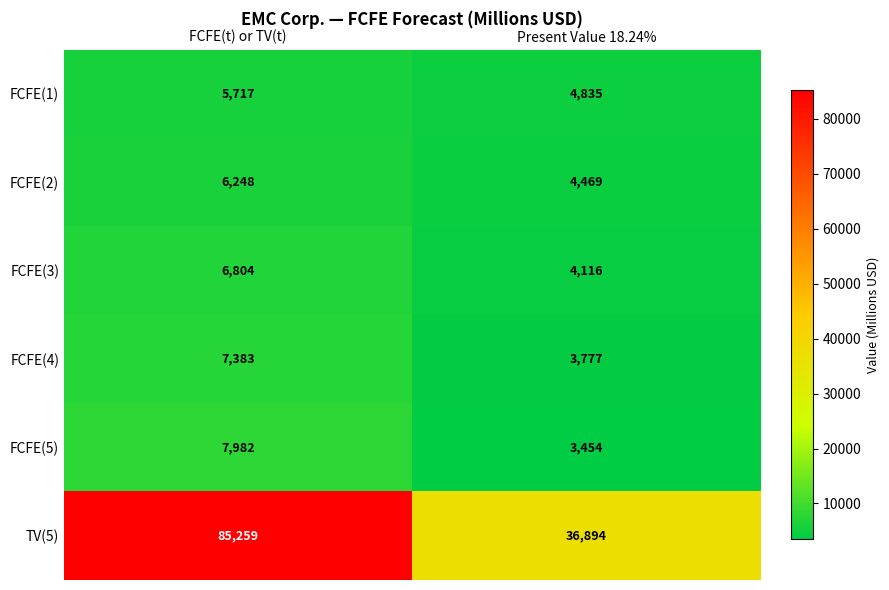

What is the minimum value for FCFE(4)?

3777